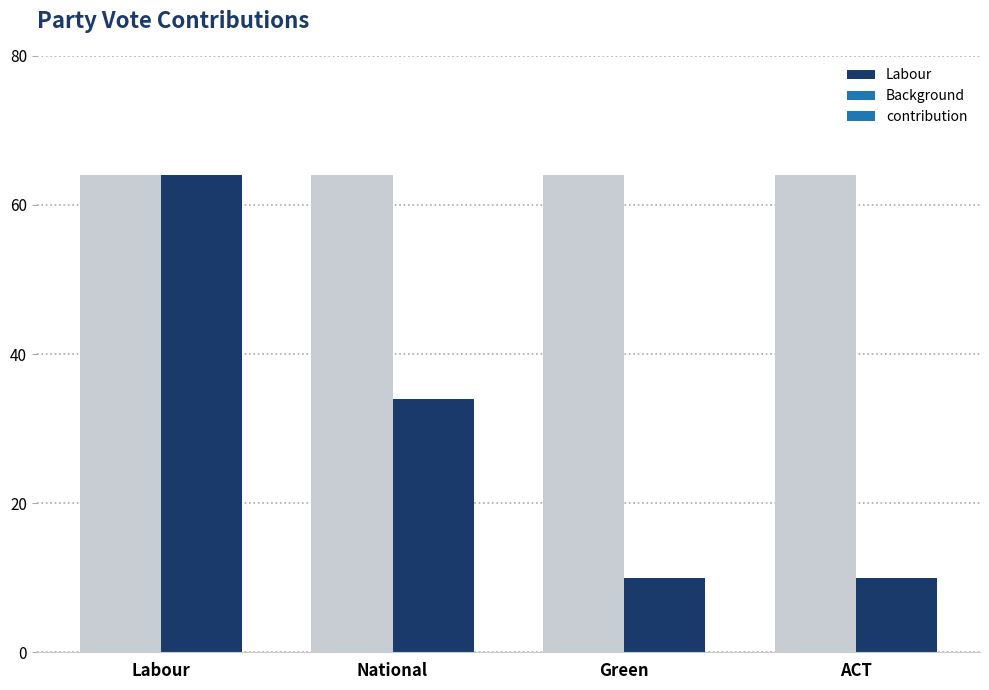

Reading left to right, extract all data points from this chart.

Labour=64	National=34	Green=10	ACT=10